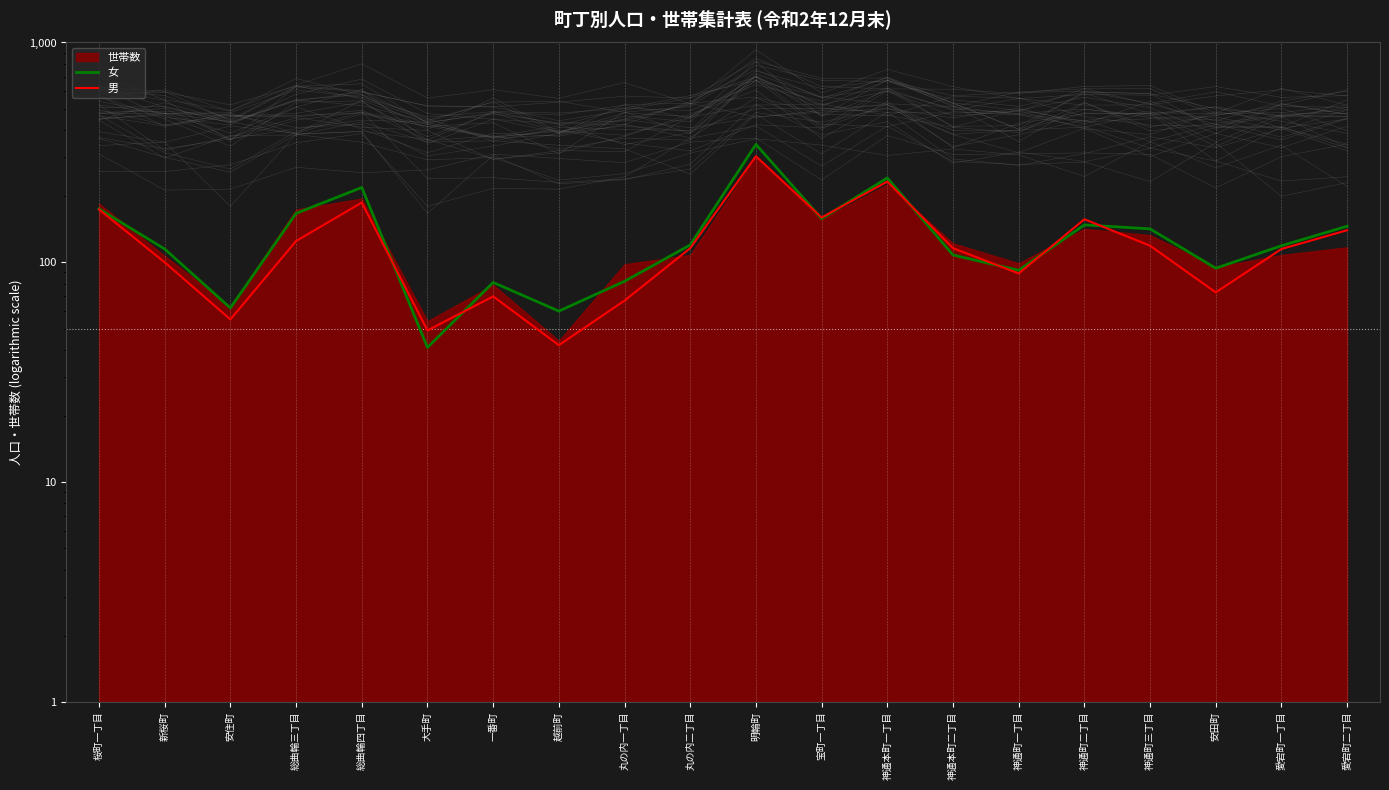

Is it true that 男 equals 187 at 総曲輪四丁目?

True